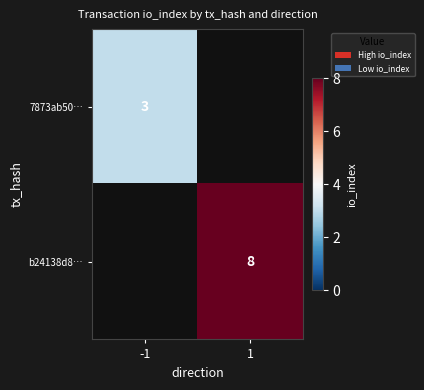

Which has a higher value, -1 or 1?

1